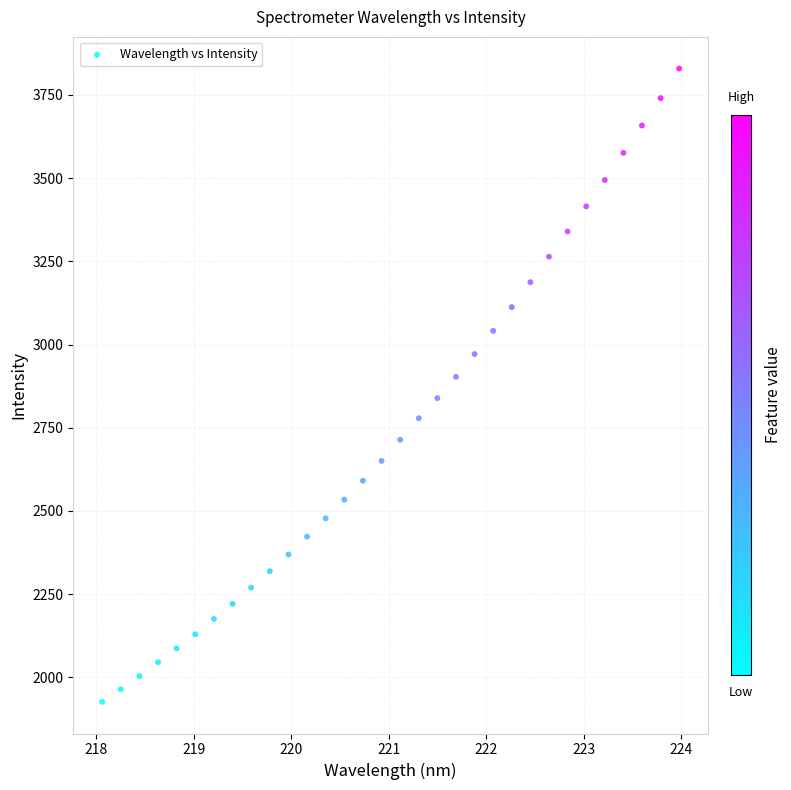

What is the range of Y values (max minus min)?

1903.1